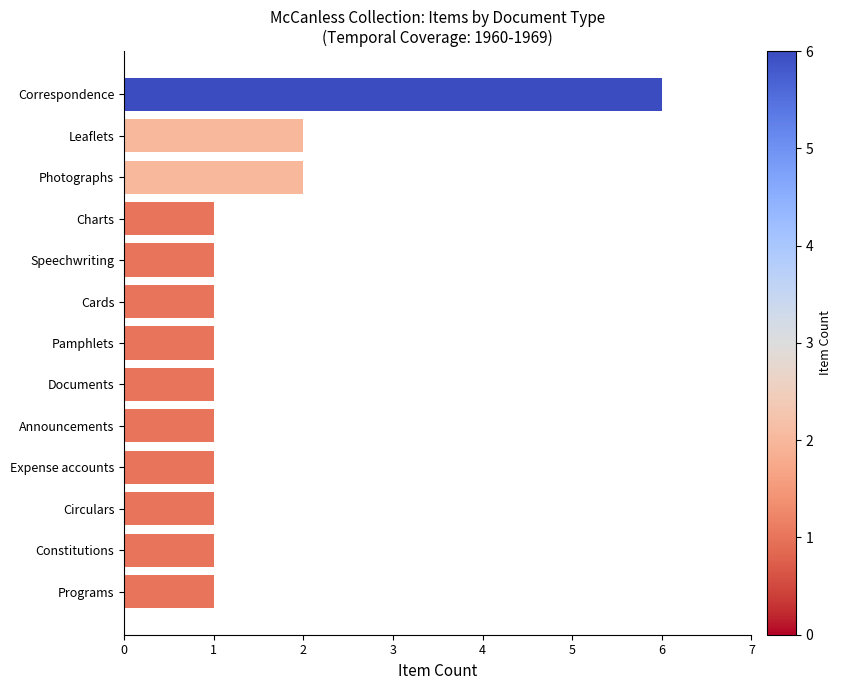

What is the change in value from Pamphlets to Leaflets?

+1